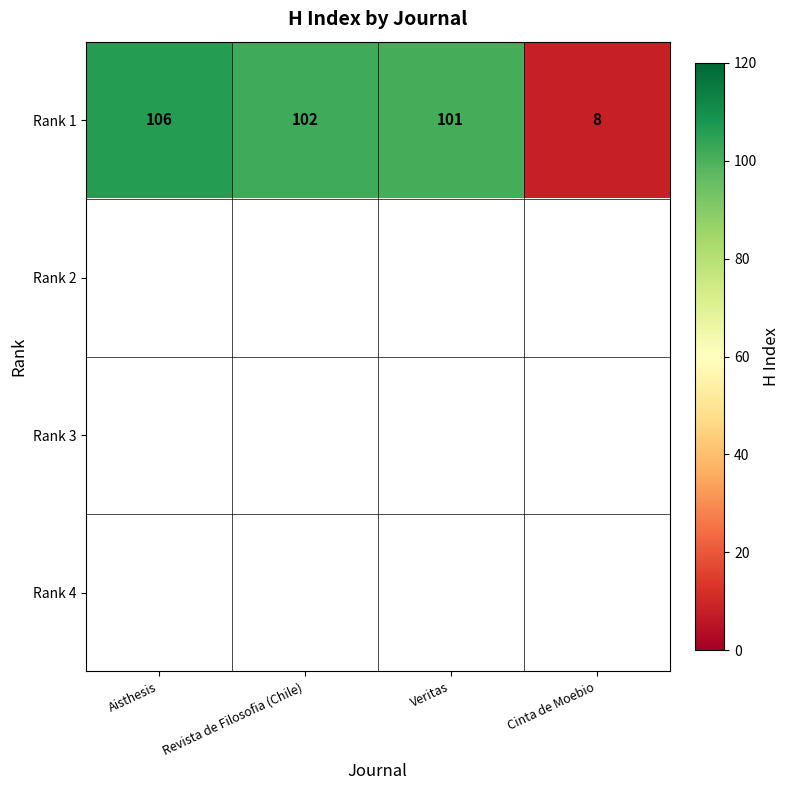

What is the highest value of the Rank 1 series?

106